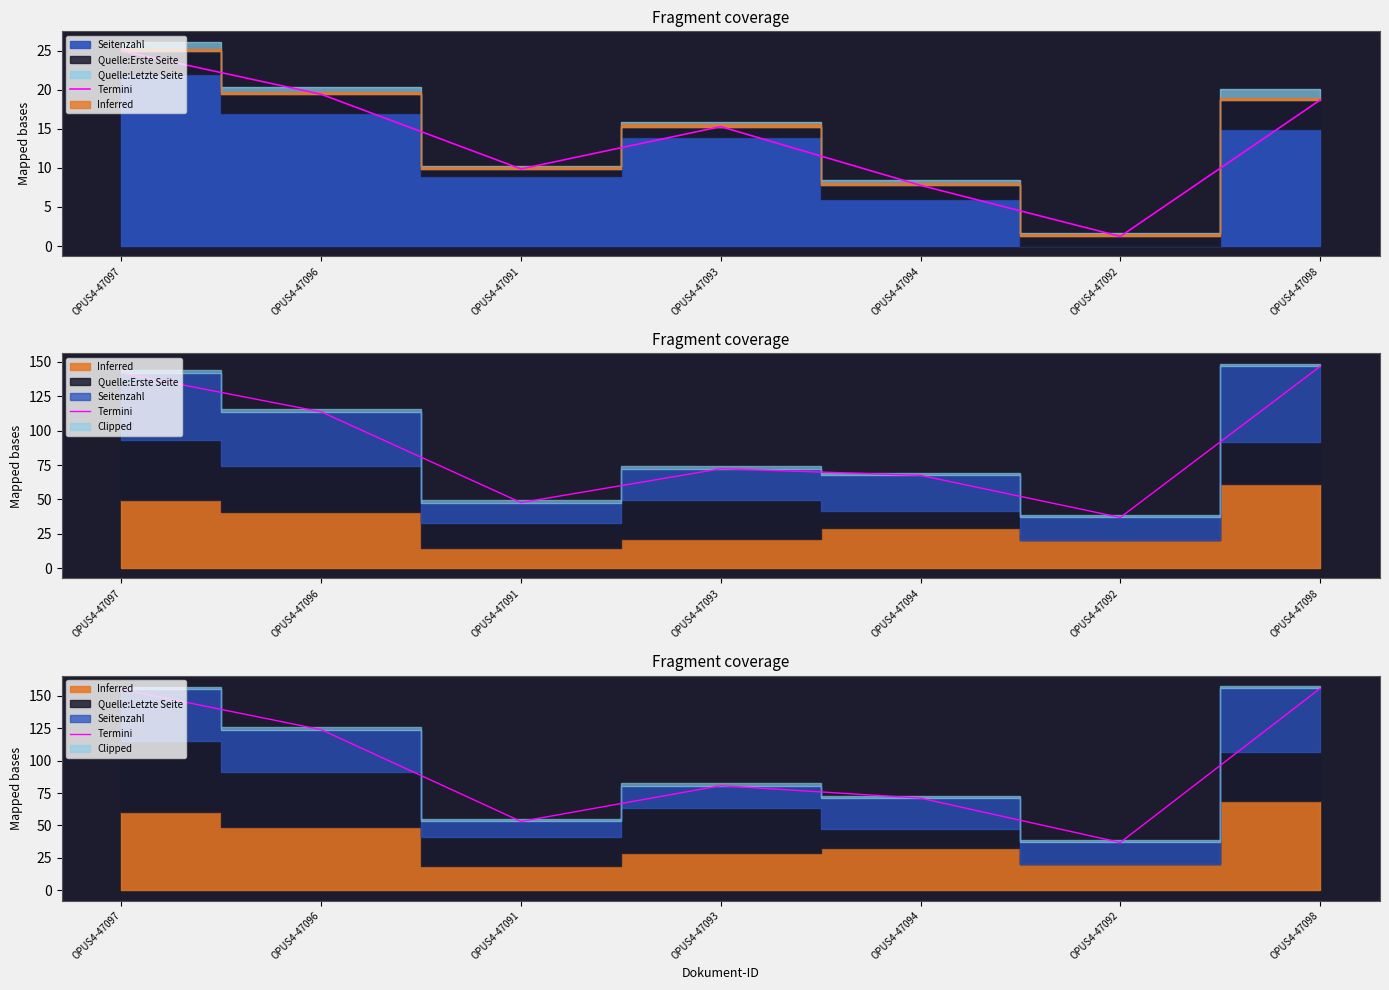

What is the ratio of the value at OPUS4-47098 to the value at OPUS4-47096?

1.3